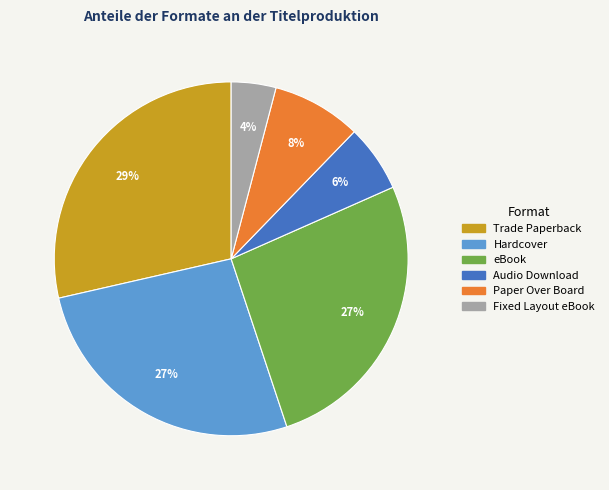

Do eBook and Paper Over Board together represent more than half of the pie?

No